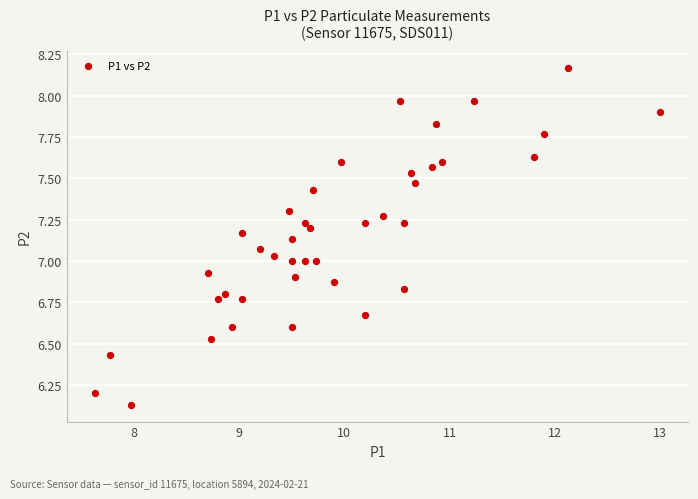

What is the range of X values (max minus min)?

5.4